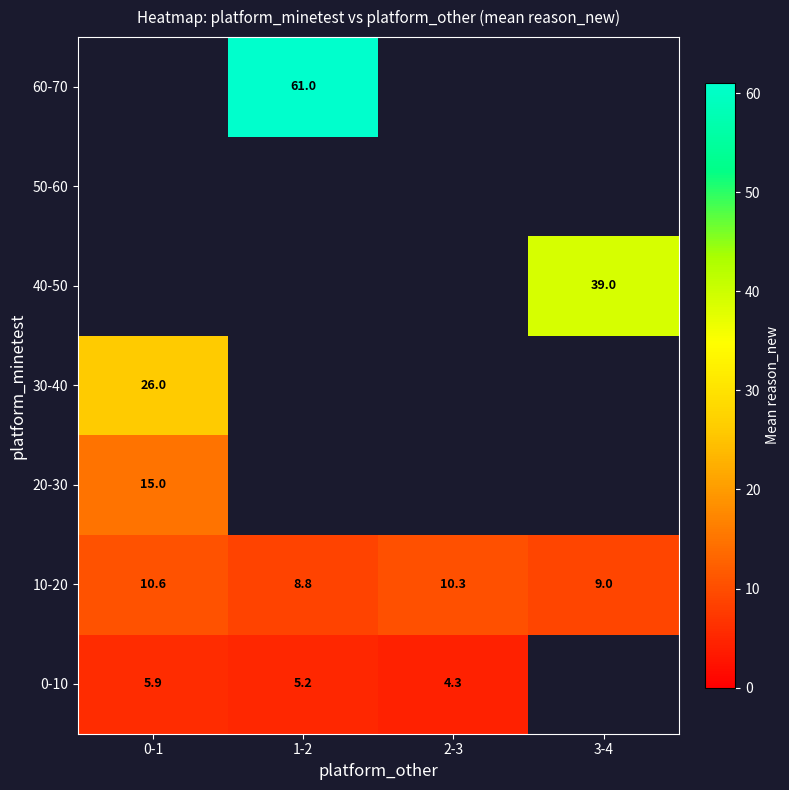

Which category has the lowest value in the 10-20 series?

1-2